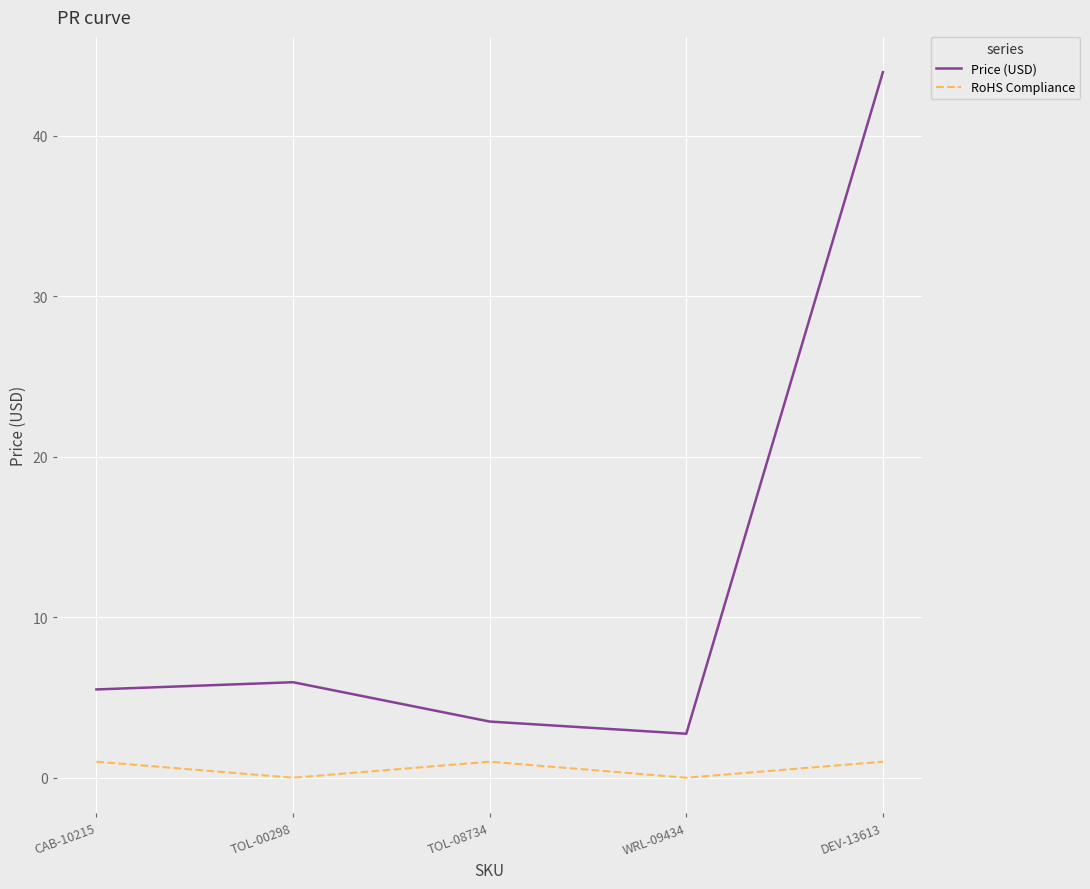

What is the difference between the maximum and minimum values in the RoHS Compliance series?

1.0